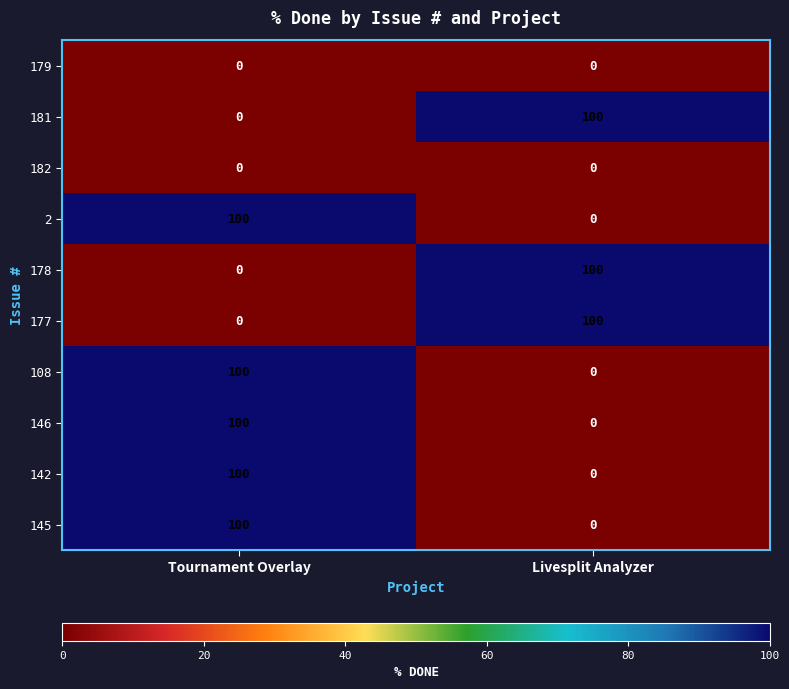

What is the sum of the 177 values at Tournament Overlay and Livesplit Analyzer?

100